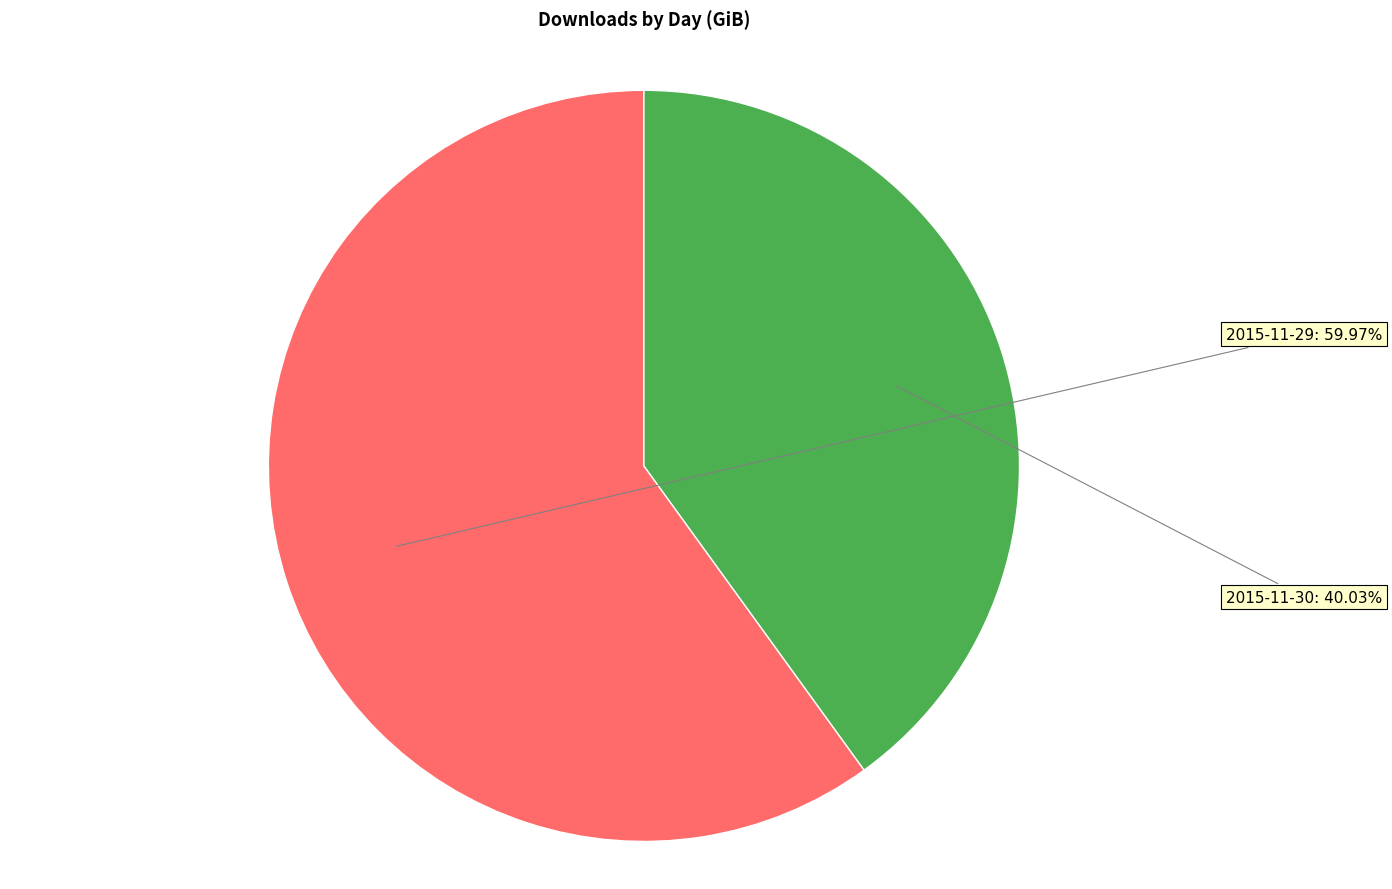

To the nearest percent, what is the average slice percentage?

50%